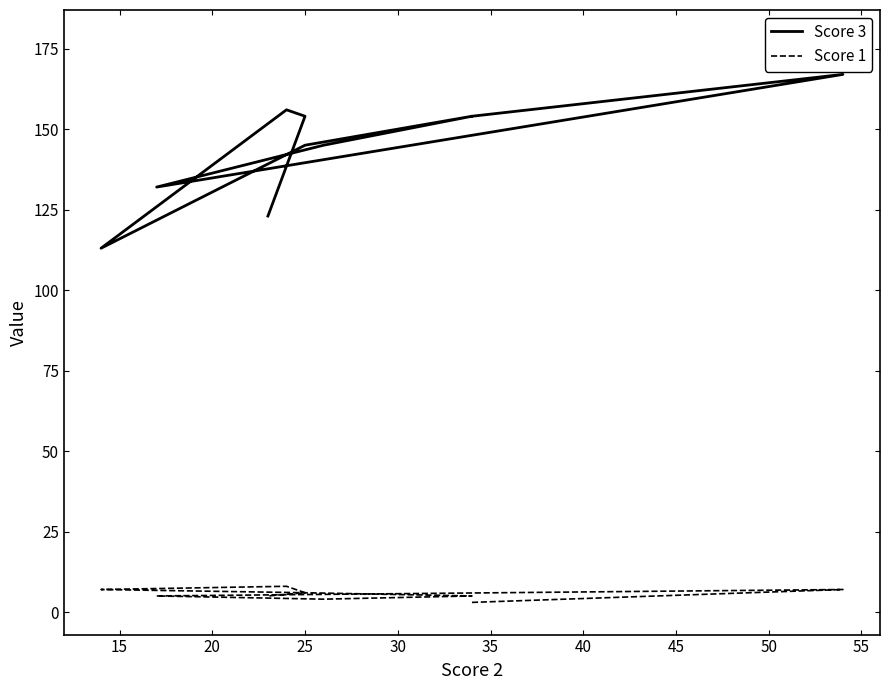

True or false: Score 3 and Score 1 intersect in this chart.

False